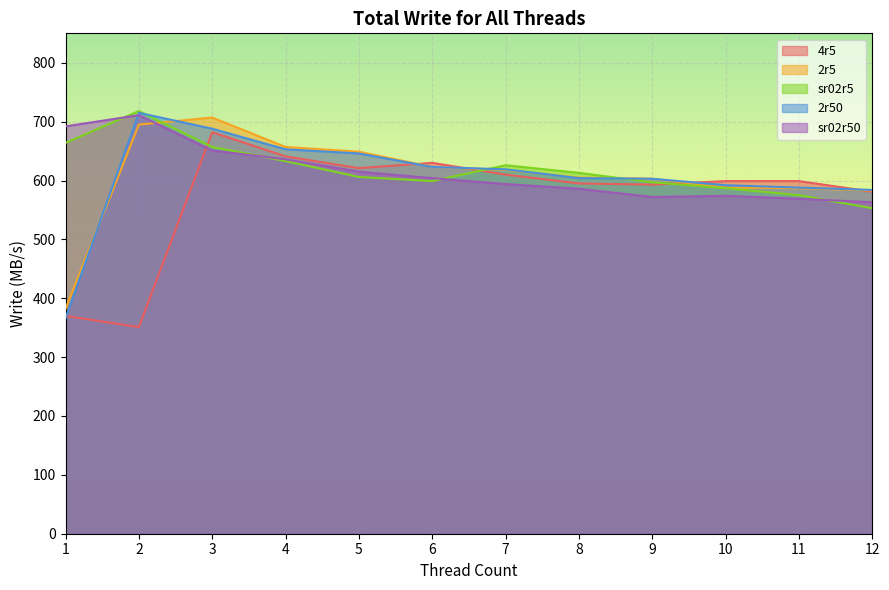

At how many categories does at least one series exceed 699?

2